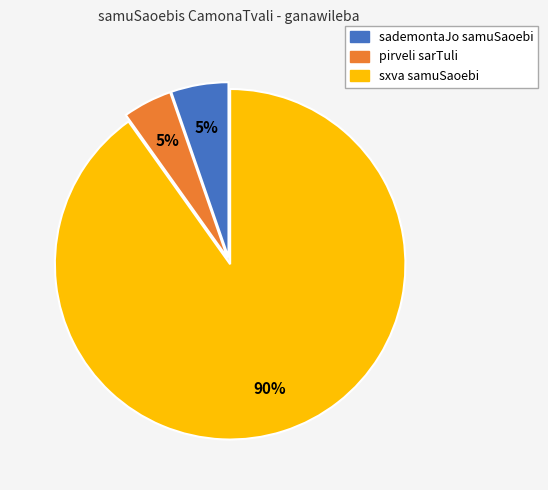

Is there a majority slice in this chart?

Yes